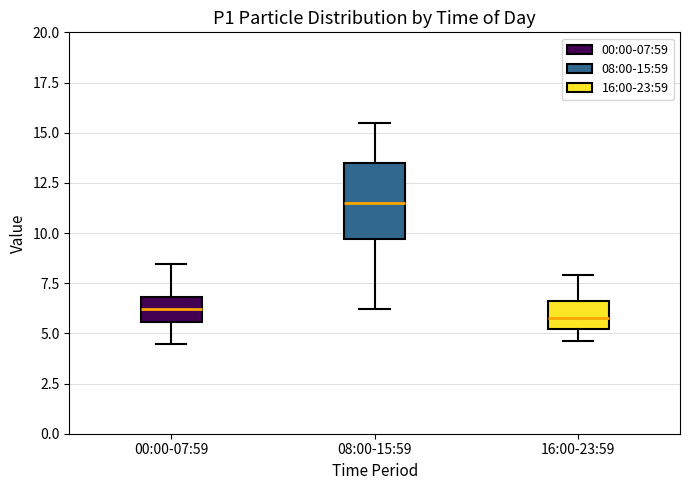

Which box is the tallest, from its lower edge to its upper edge?

08:00-15:59